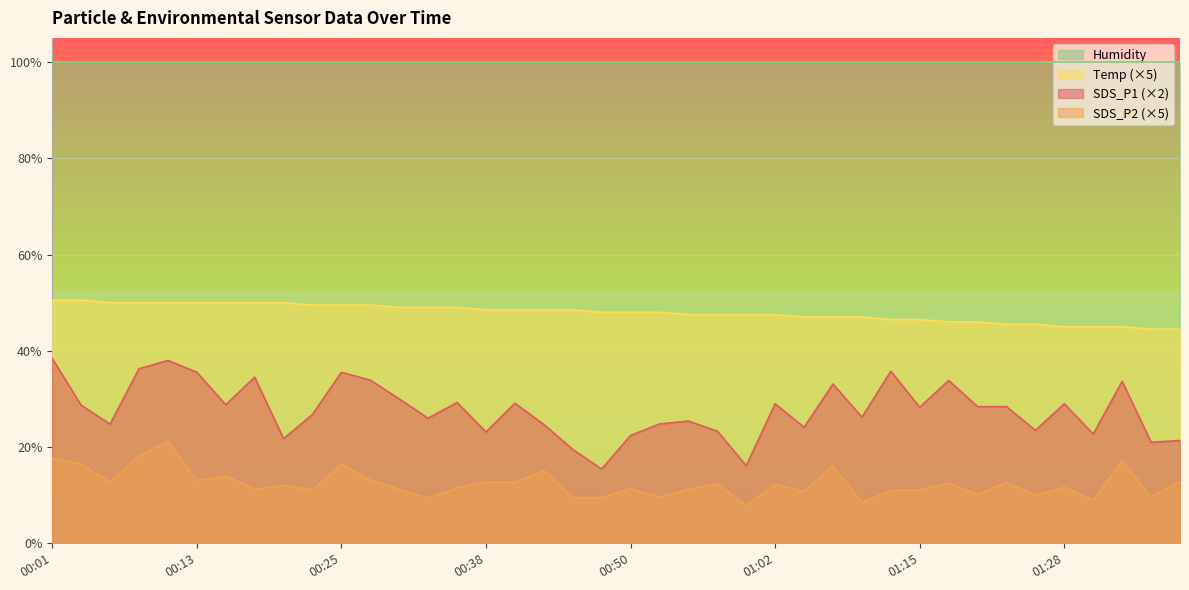

What is the label of the 37th point from the right?

00:08